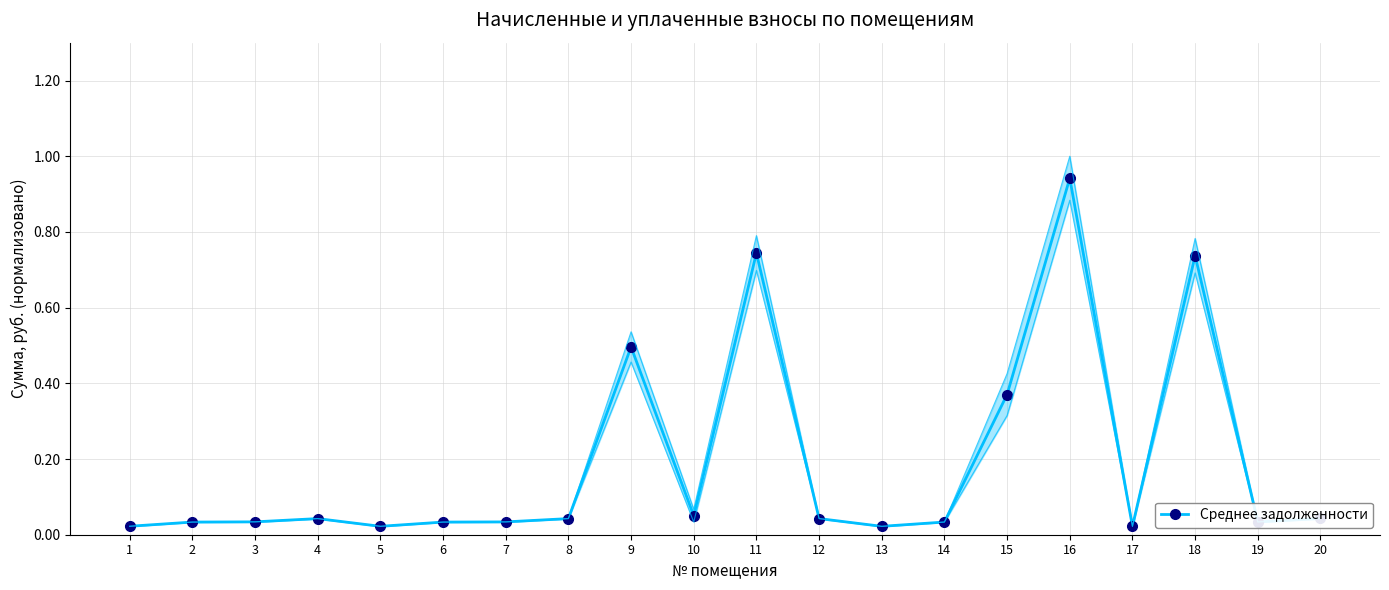

Reading left to right, list all the values displayed in this chart.

0.0	0.0	0.0	0.0	0.0	0.0	0.0	0.0	0.5	0.1	0.7	0.0	0.0	0.0	0.4	0.9	0.0	0.7	0.0	0.0